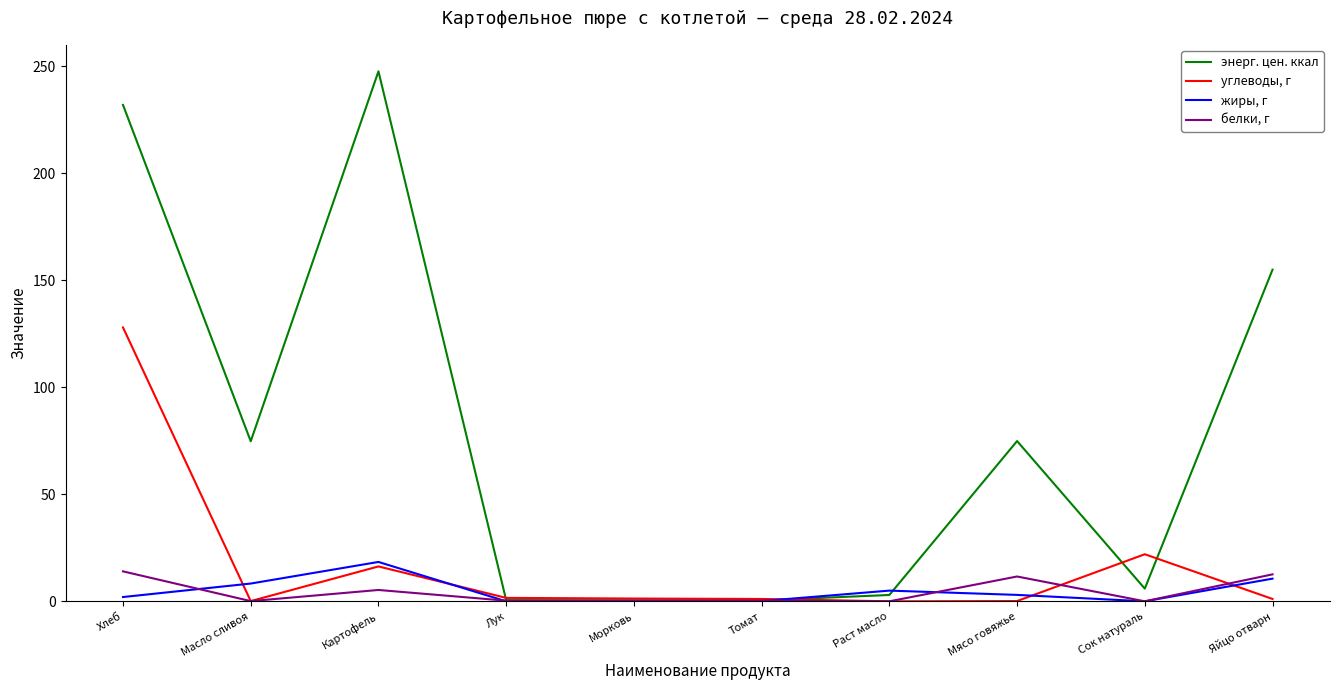

What is the total value across all series at Сок натураль?

27.9